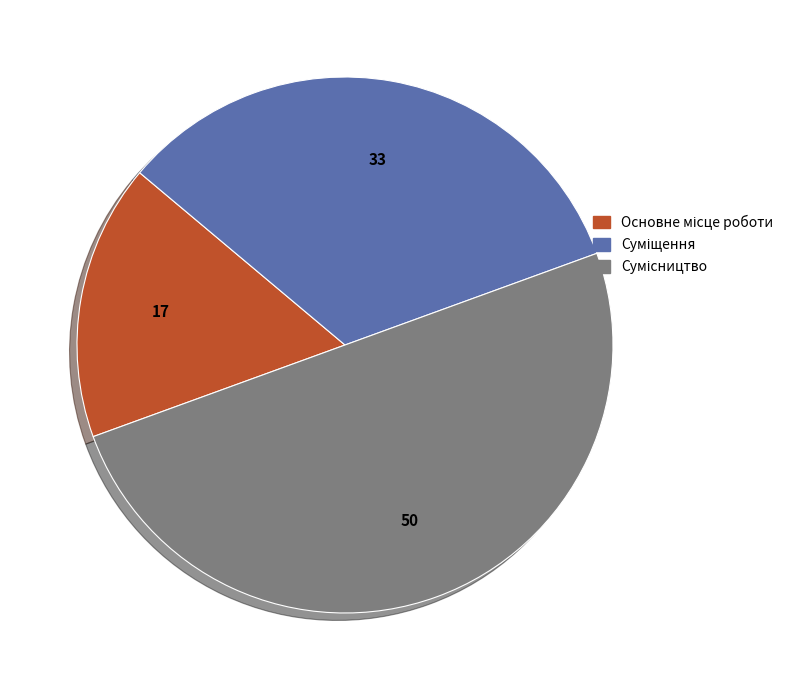

How many slices are in this pie chart?

3